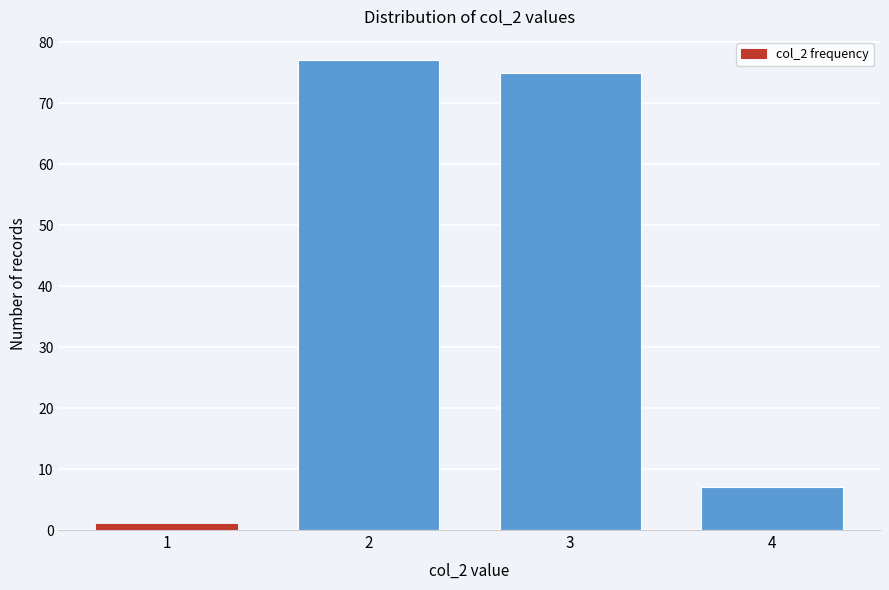

Reading right to left, what are all the values shown in this chart?

4=7	3=75	2=77	1=1